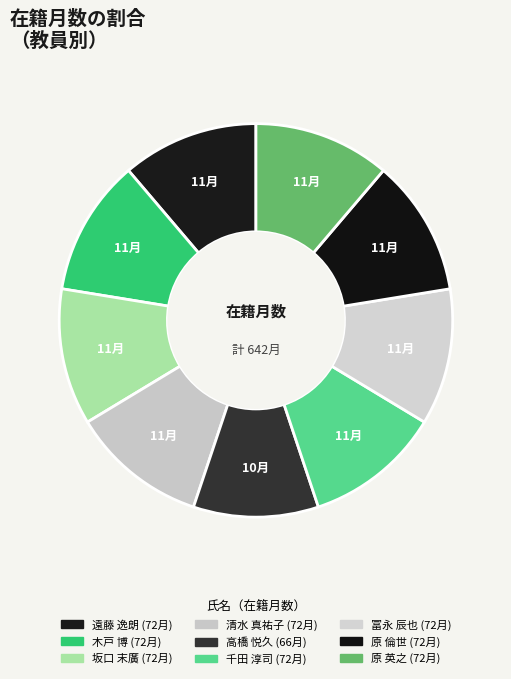

How many slices are in this pie chart?

9